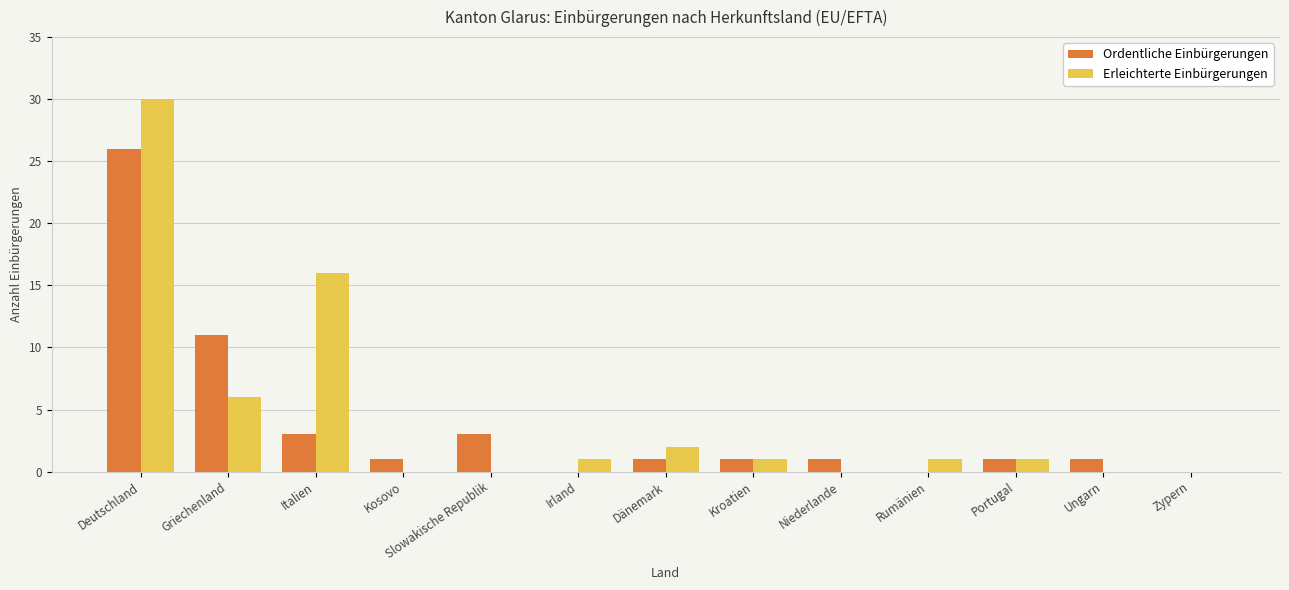

At which label does Ordentliche Einbürgerungen reach its peak?

Deutschland